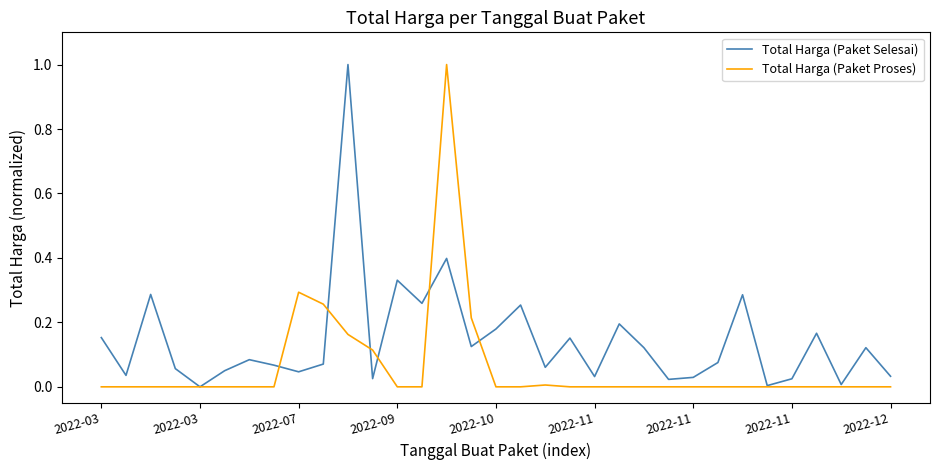

Which series has the largest total across all categories?

Total Harga (Paket Selesai)